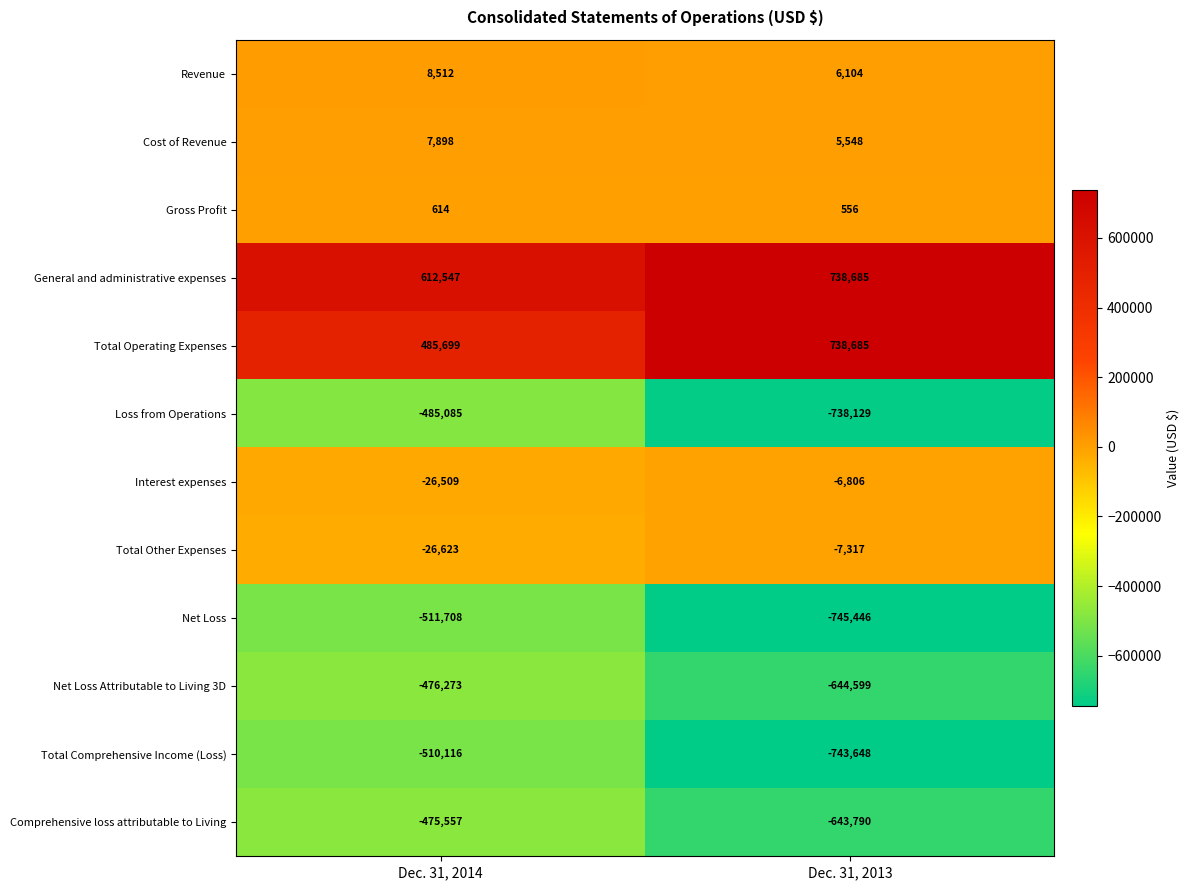

How many categories are shown in the chart?

2